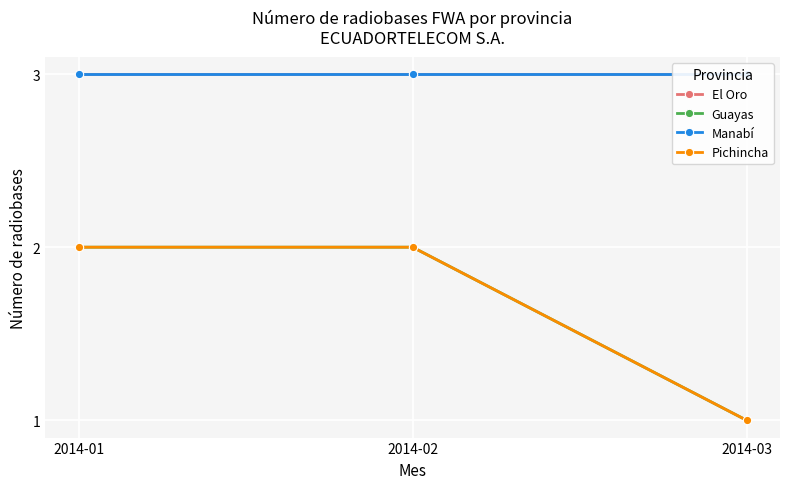

What is the total value across all series at 2014-02?

10